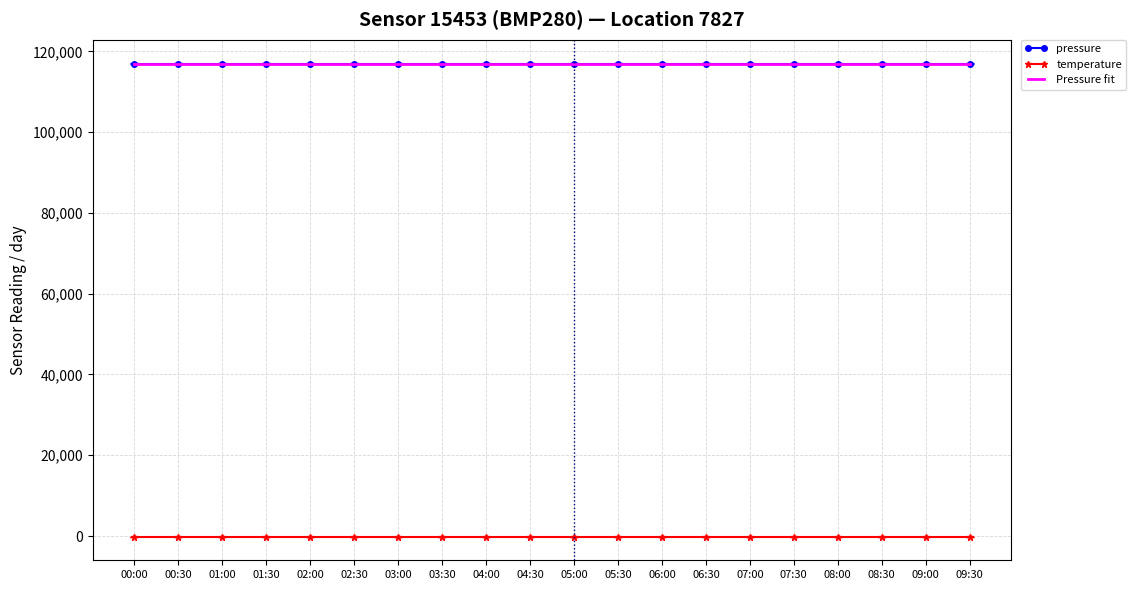

What is the label of the 5th point from the right?

07:30